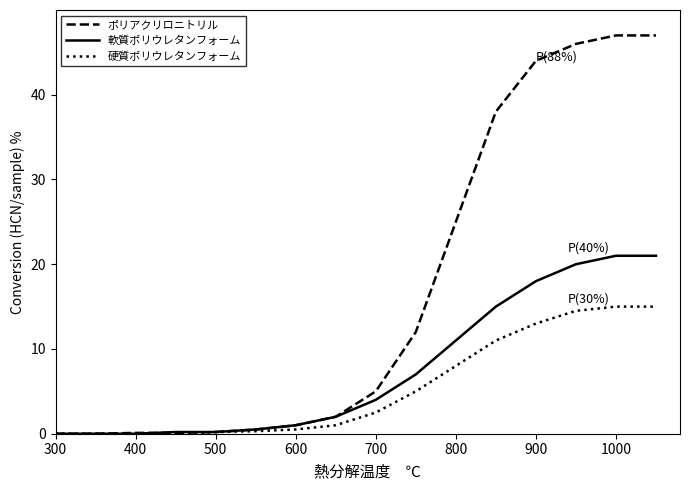

What is the maximum value for ポリアクリロニトリル?

47.0